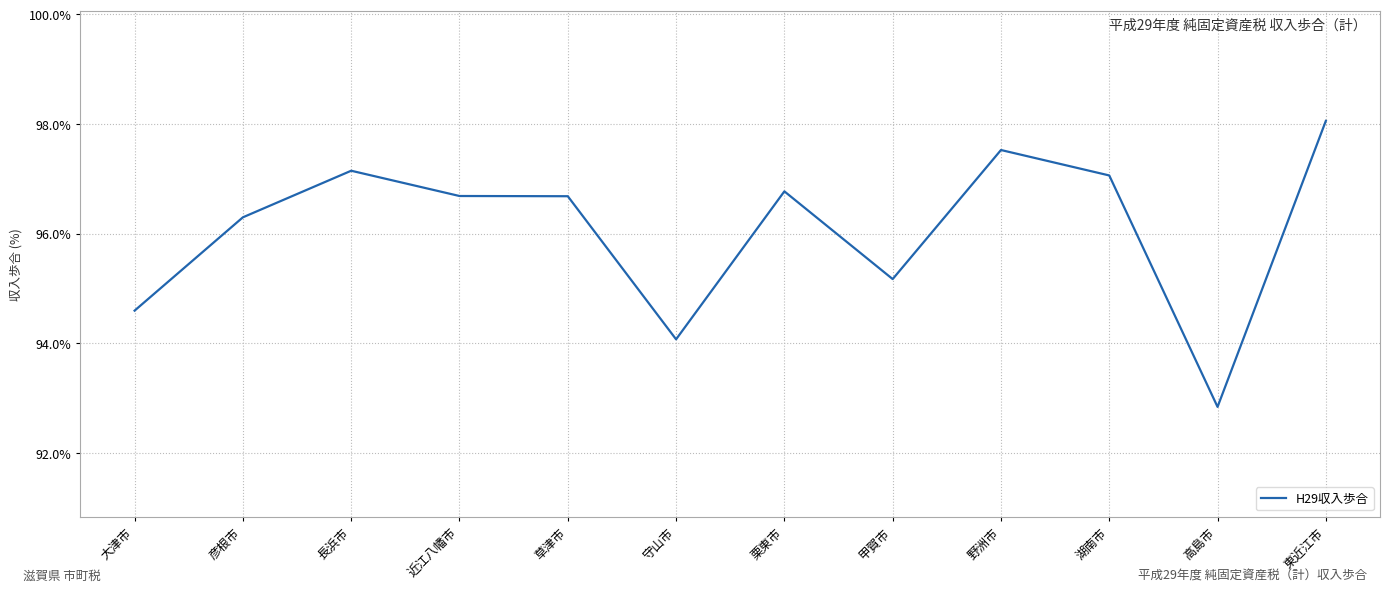

Reading right to left, transcribe all the data shown in this chart.

98.1	92.8	97.1	97.5	95.2	96.8	94.1	96.7	96.7	97.1	96.3	94.6